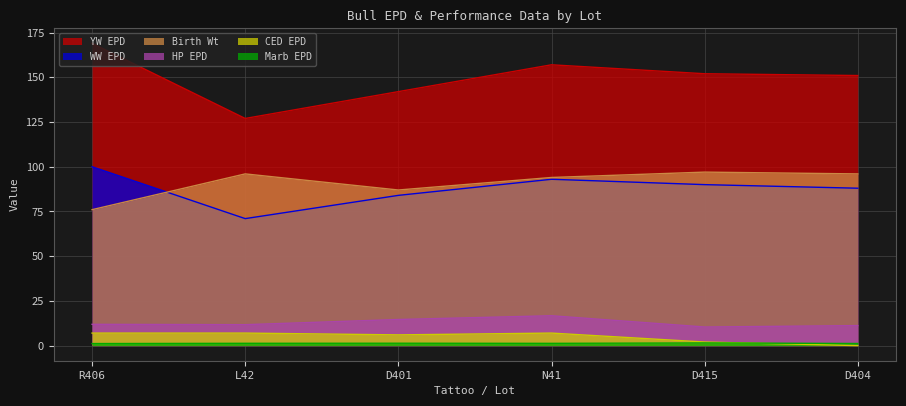

True or false: WW EPD and Birth Wt intersect in this chart.

True